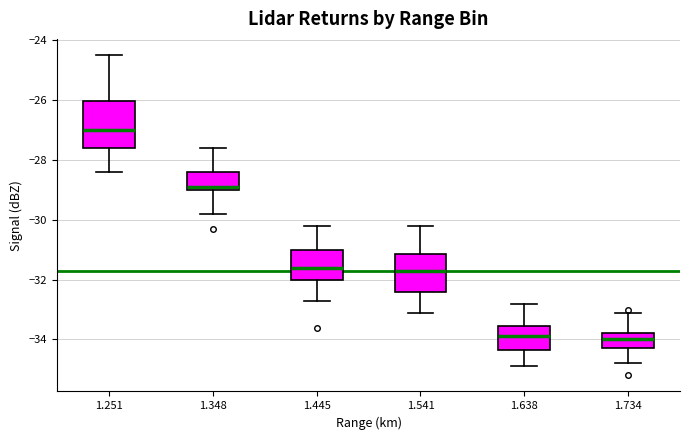

Where does the upper whisker of the box at x = 1.348 end on the y-axis? The values are not printed on the chart, so give them approximately, as read against the axis.

-27.6